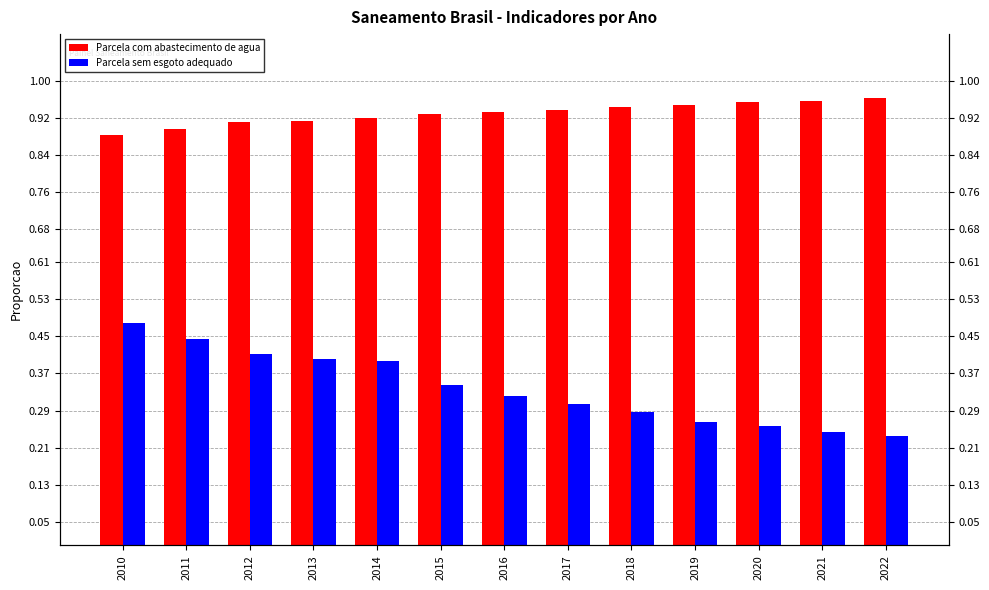

Count the Parcela sem esgoto adequado values in the range 0 to 1.

13